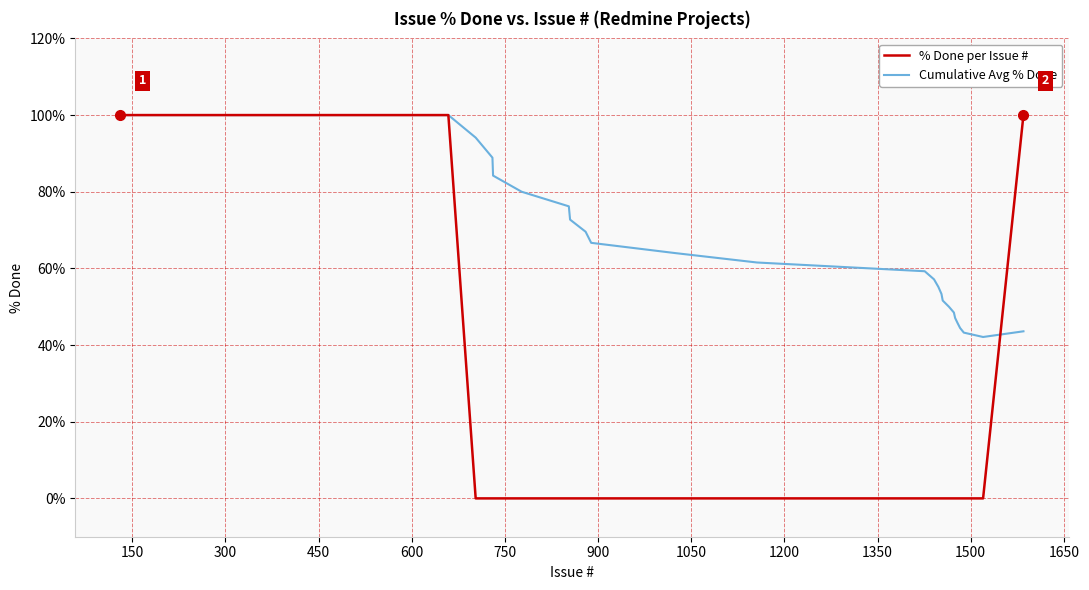

Which series has the largest range (max minus min)?

% Done per Issue #